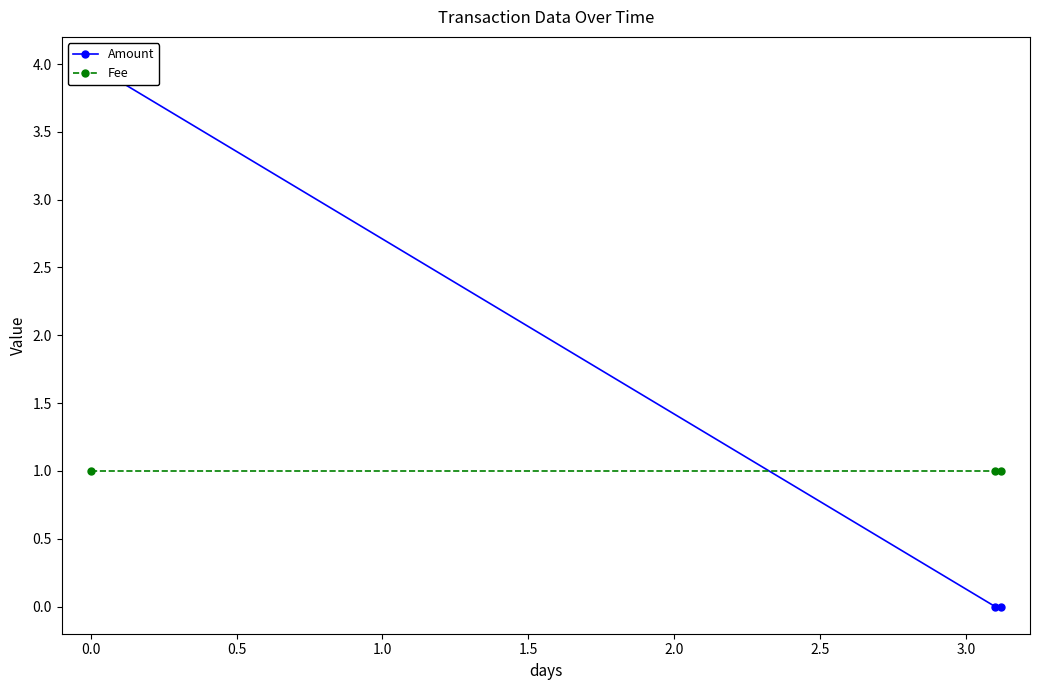

Which series changed the most between −0.5 and 0.5?

Amount